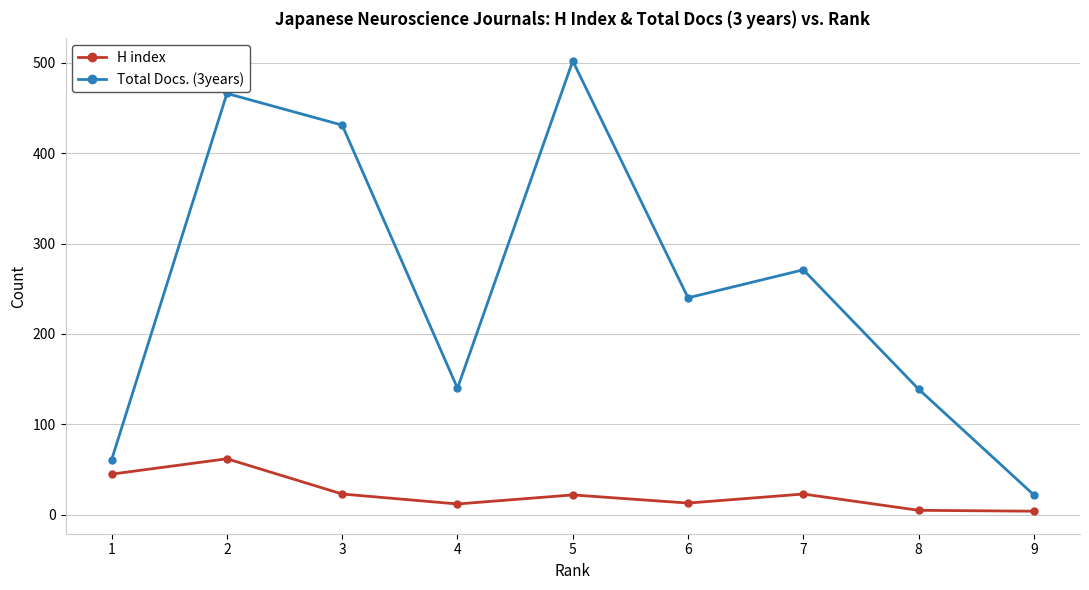

Is the value of Total Docs. (3years) at 2 greater than the value of H index at 9?

Yes